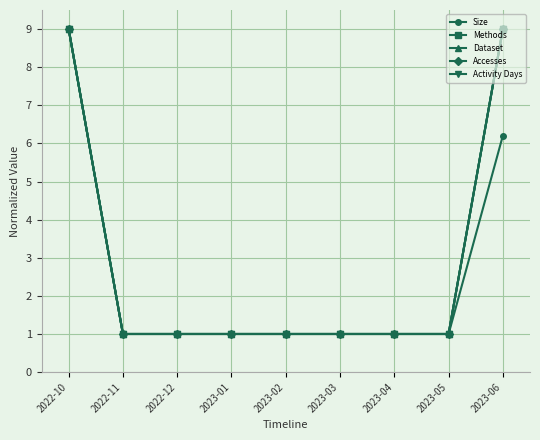

How many lines are shown in the chart?

5